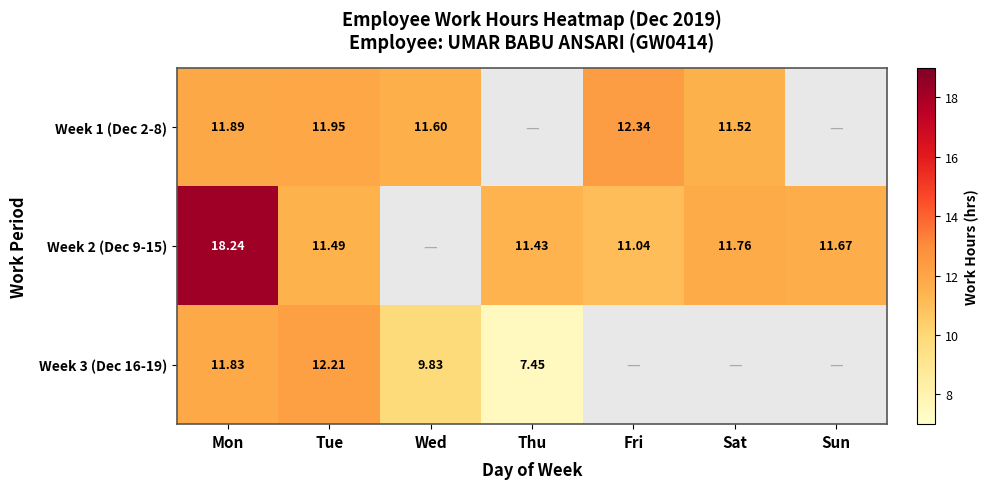

Which has a higher value, Fri or Mon?

Fri